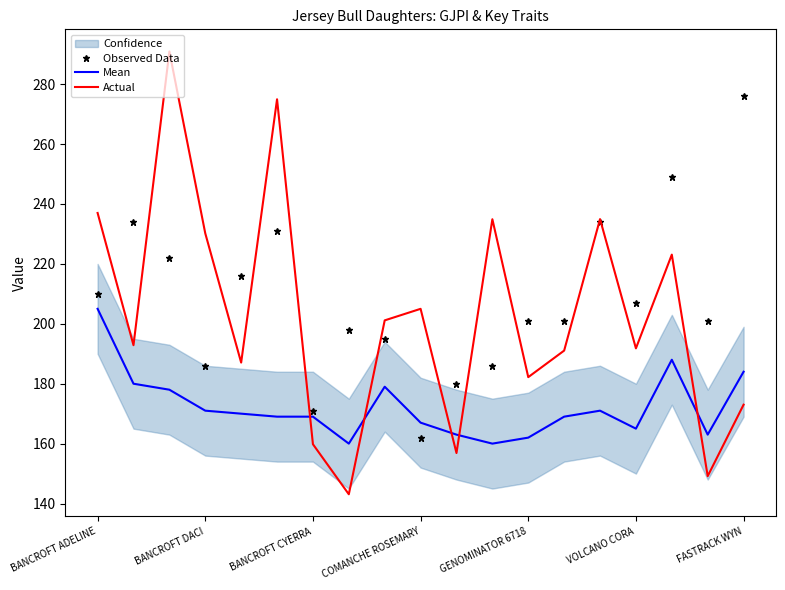

Is it true that Mean equals 214.1 at GENOMINATOR 6718?

False